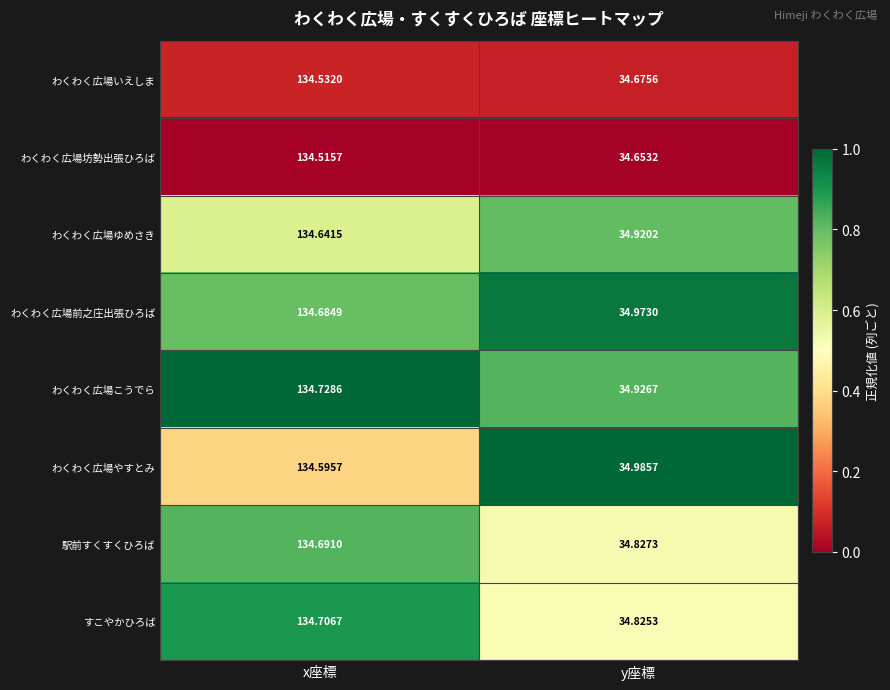

Which series has the largest total across all categories?

わくわく広場前之庄出張ひろば